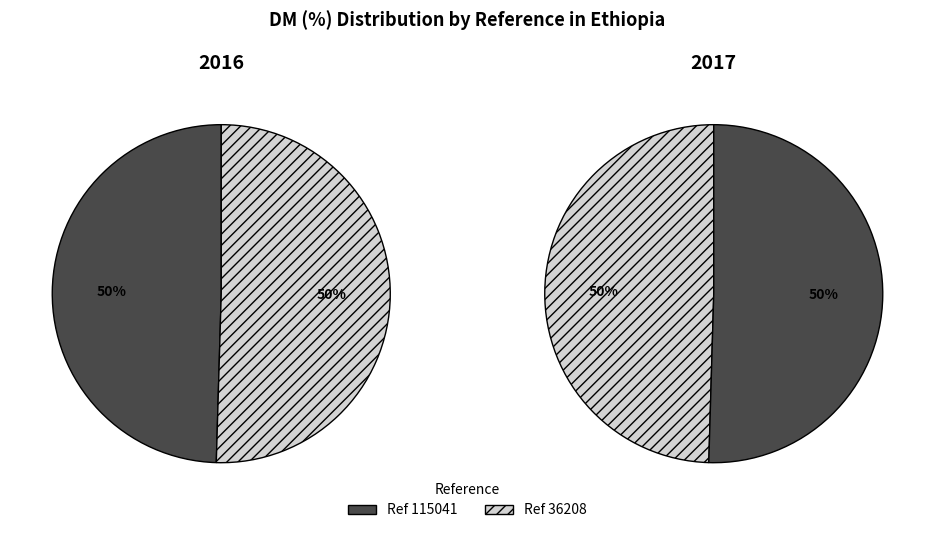

What is the largest slice in the pie chart?

36208